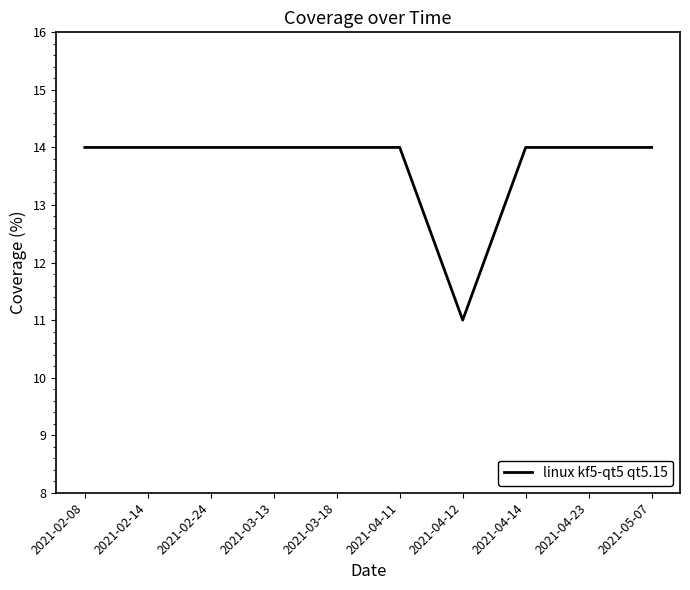

True or false: the data shows 14 at 2021-05-07.

True